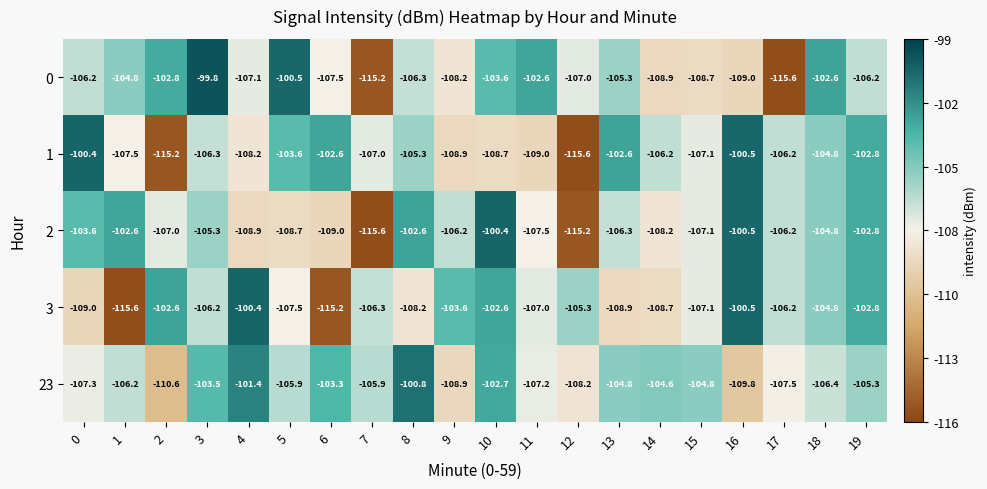

At 7, list the series in order from smallest to largest.

2, 0, 1, 3, 23